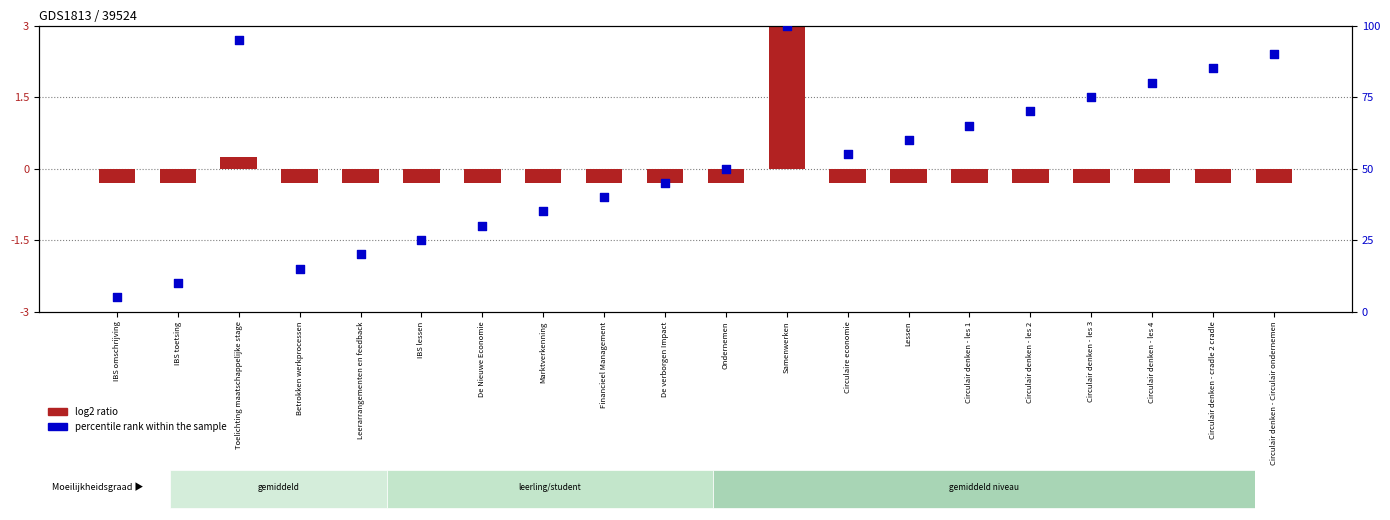

What is the total value across all series at IBS omschrijving?

4.7